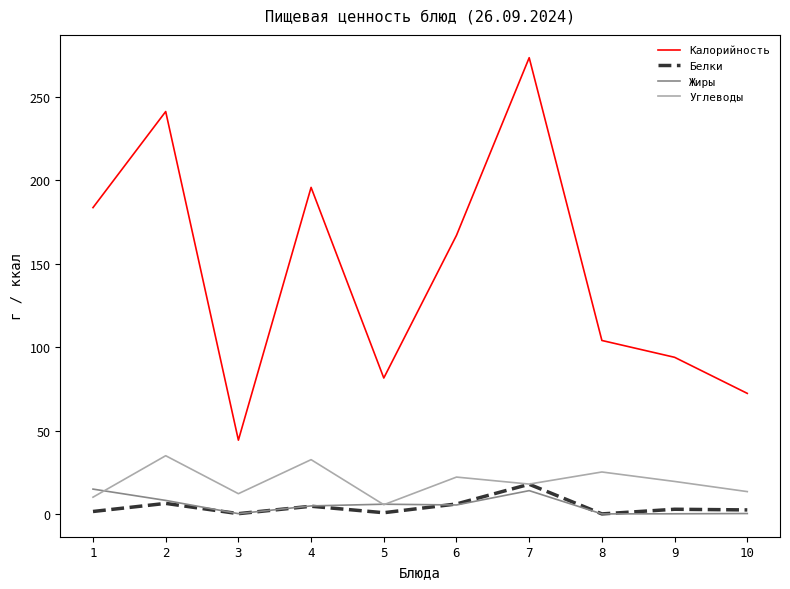

The value of Жиры at 6 is 5.6. True or false?

True